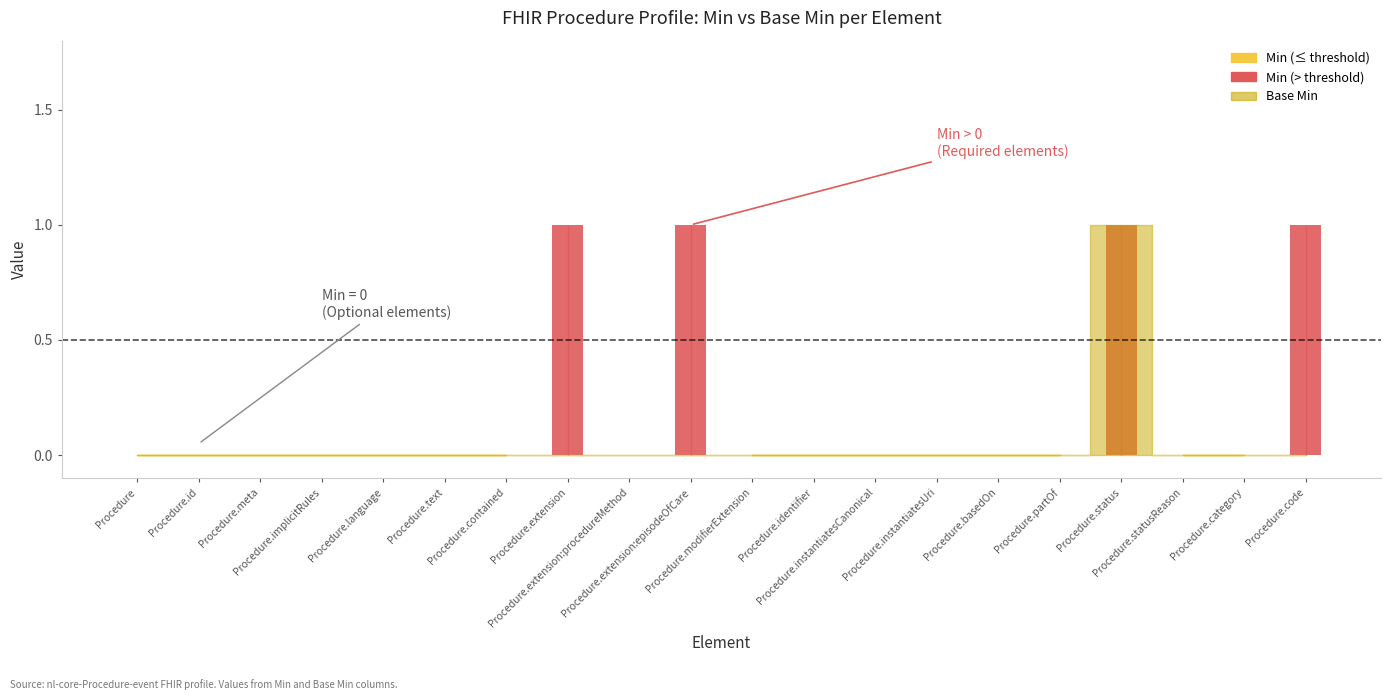

Is it true that Base Min equals 0 at Procedure.contained?

True